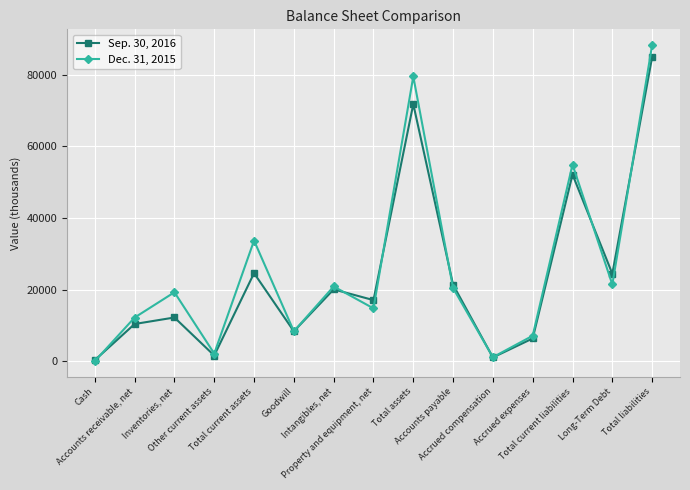

Which series has the largest range (max minus min)?

Dec. 31, 2015